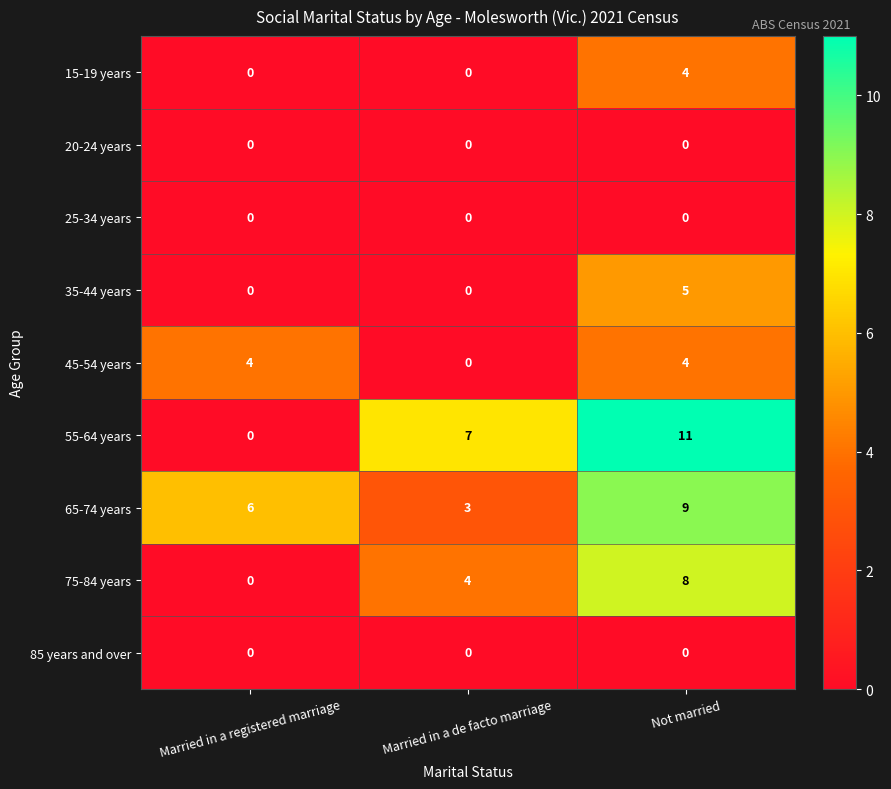

Reading left to right, transcribe all the data shown in this chart.

15-19 years: Married in a registered marriage=0	Married in a de facto marriage=0	Not married=4
20-24 years: Married in a registered marriage=0	Married in a de facto marriage=0	Not married=0
25-34 years: Married in a registered marriage=0	Married in a de facto marriage=0	Not married=0
35-44 years: Married in a registered marriage=0	Married in a de facto marriage=0	Not married=5
45-54 years: Married in a registered marriage=4	Married in a de facto marriage=0	Not married=4
55-64 years: Married in a registered marriage=0	Married in a de facto marriage=7	Not married=11
65-74 years: Married in a registered marriage=6	Married in a de facto marriage=3	Not married=9
75-84 years: Married in a registered marriage=0	Married in a de facto marriage=4	Not married=8
85 years and over: Married in a registered marriage=0	Married in a de facto marriage=0	Not married=0